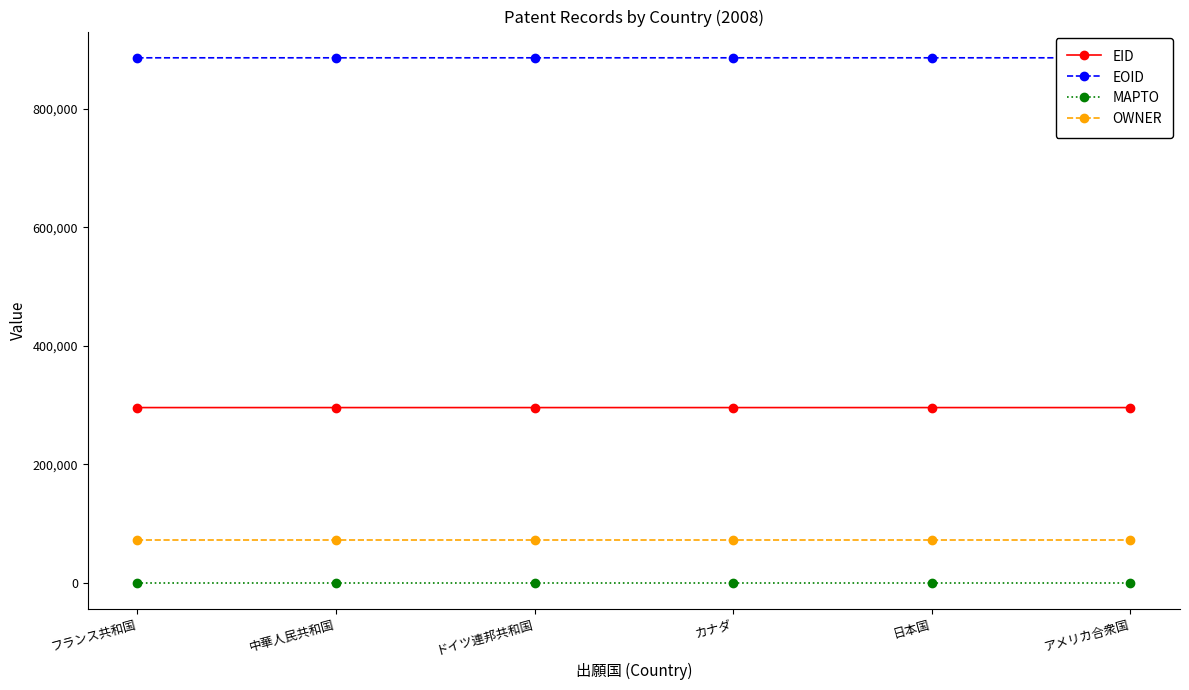

Between アメリカ合衆国 and ドイツ連邦共和国, which is larger?

アメリカ合衆国